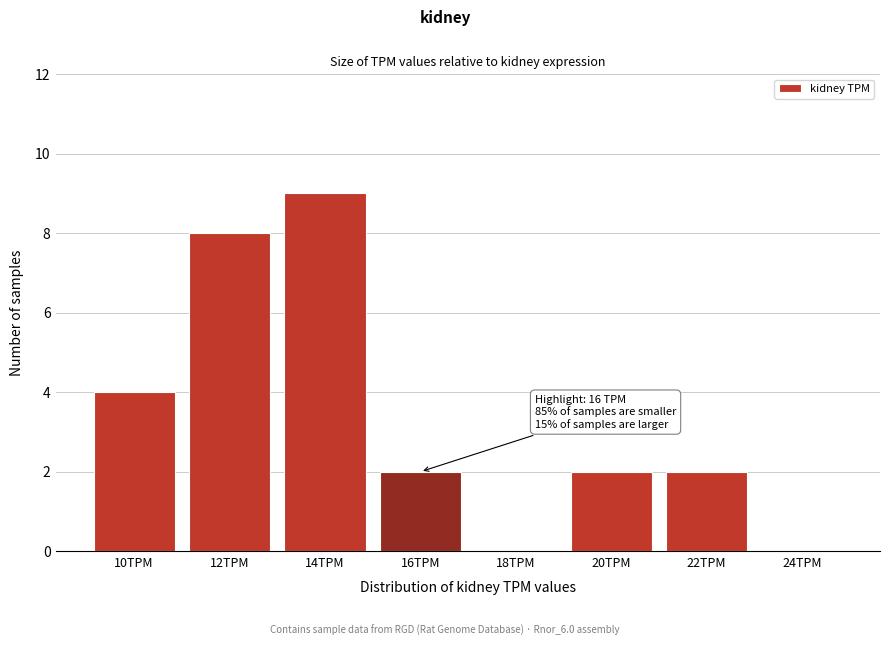

Reading left to right, transcribe all the data shown in this chart.

10TPM=4	12TPM=8	14TPM=9	16TPM=2	18TPM=0	20TPM=2	22TPM=2	24TPM=0